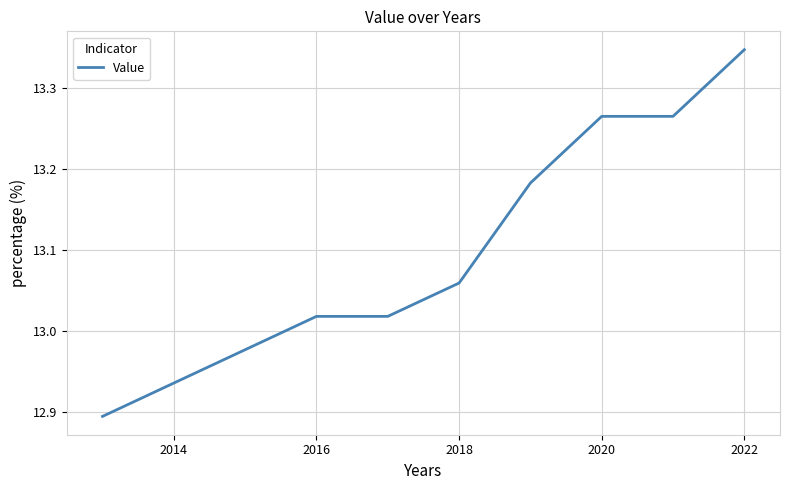

What is the difference between the maximum and minimum values?

0.5